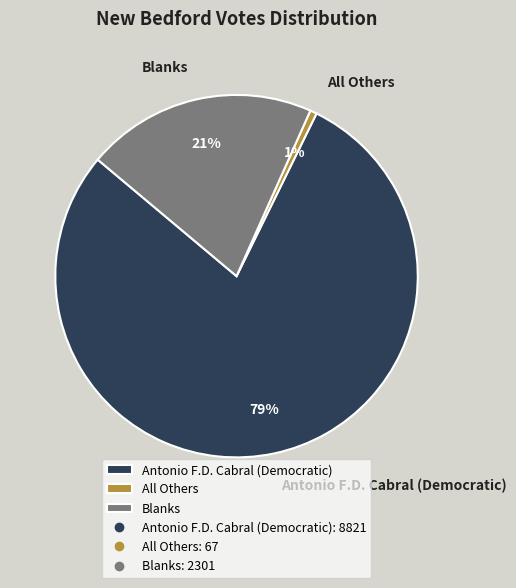

Approximately how many times larger is the value at Blanks compared to Antonio F.D. Cabral (Democratic)?

0.3